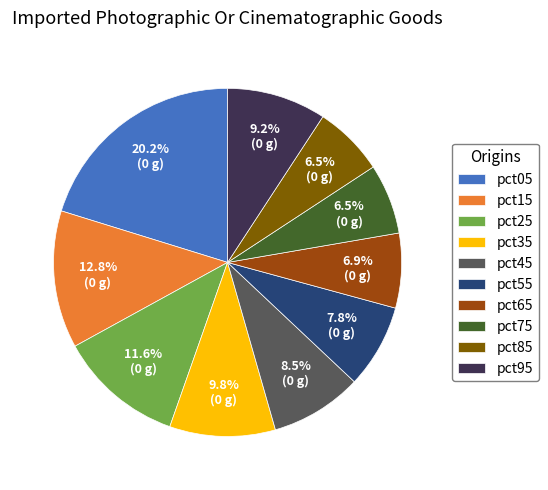

Count the number of slices in the pie.

10